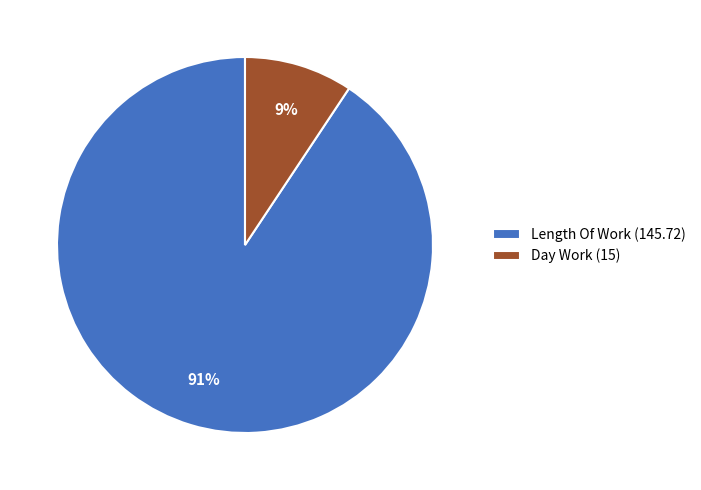

Which has a higher value, Day Work (15) or Length Of Work (145.72)?

Length Of Work (145.72)